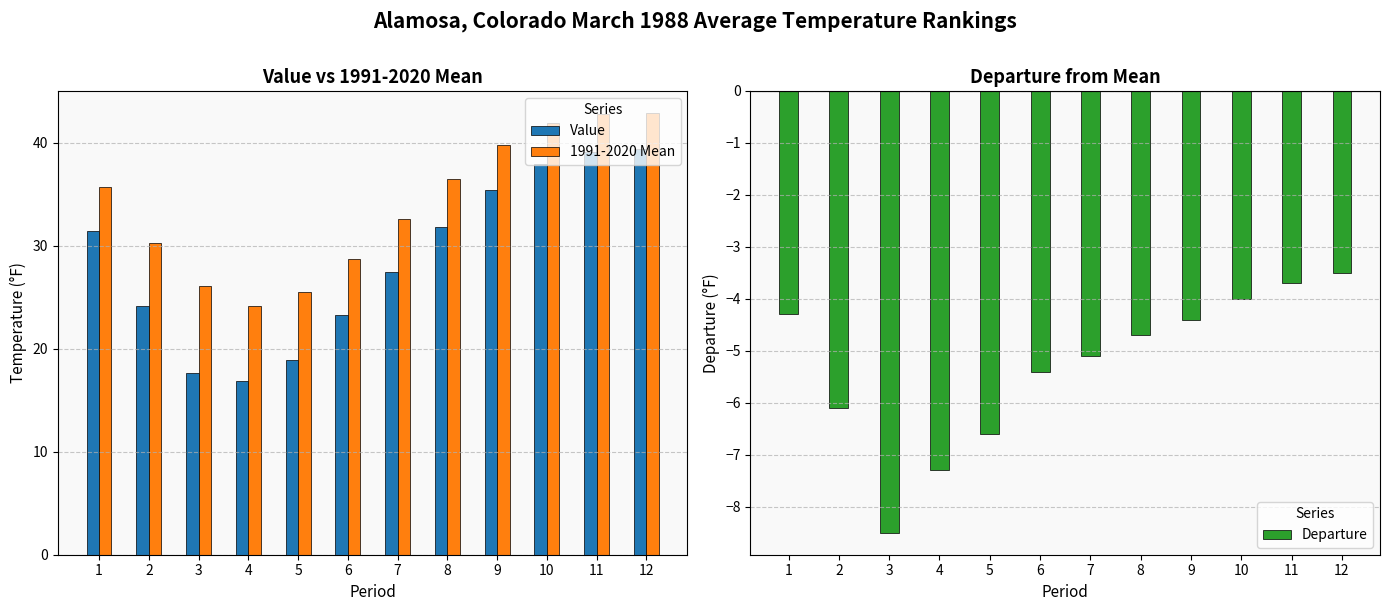

Which category has the lowest value across all series?

3